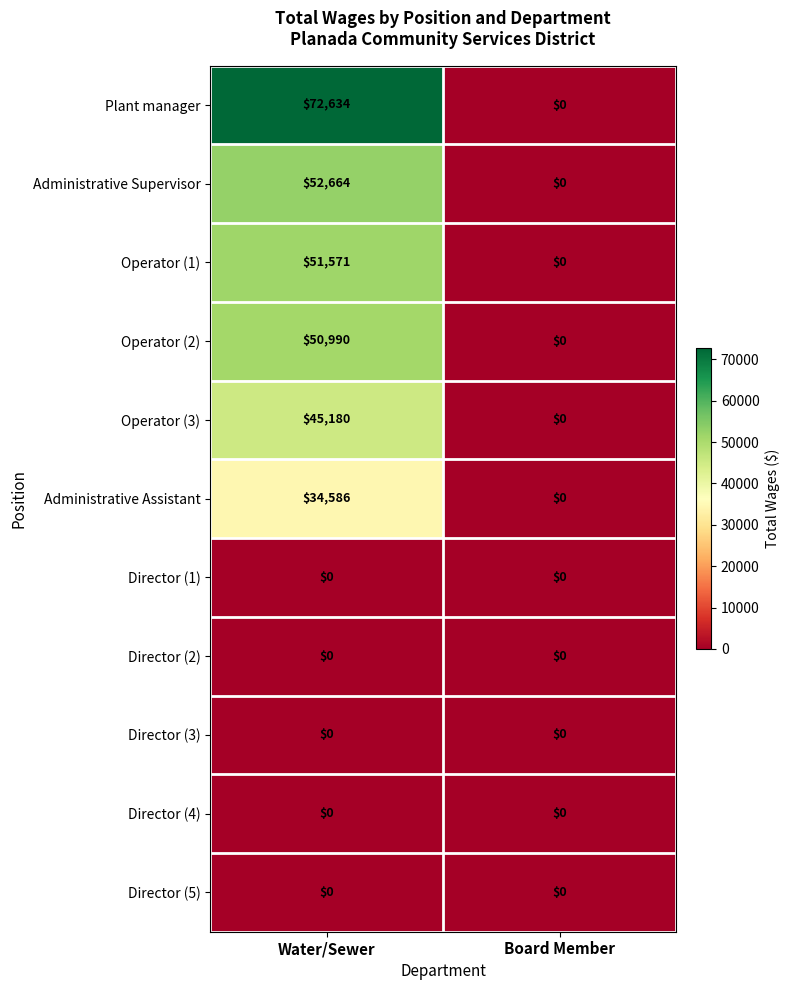

What is the difference between the maximum and minimum values in the Operator (3) series?

45180